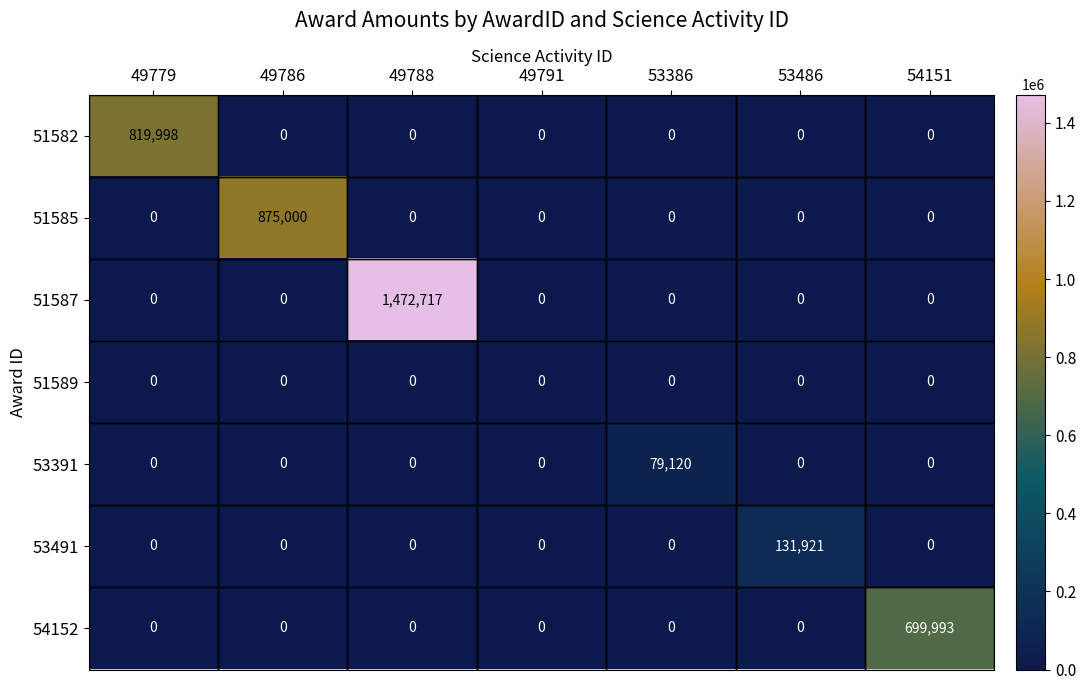

Between 49791 and 54151, which series saw the biggest shift?

54152